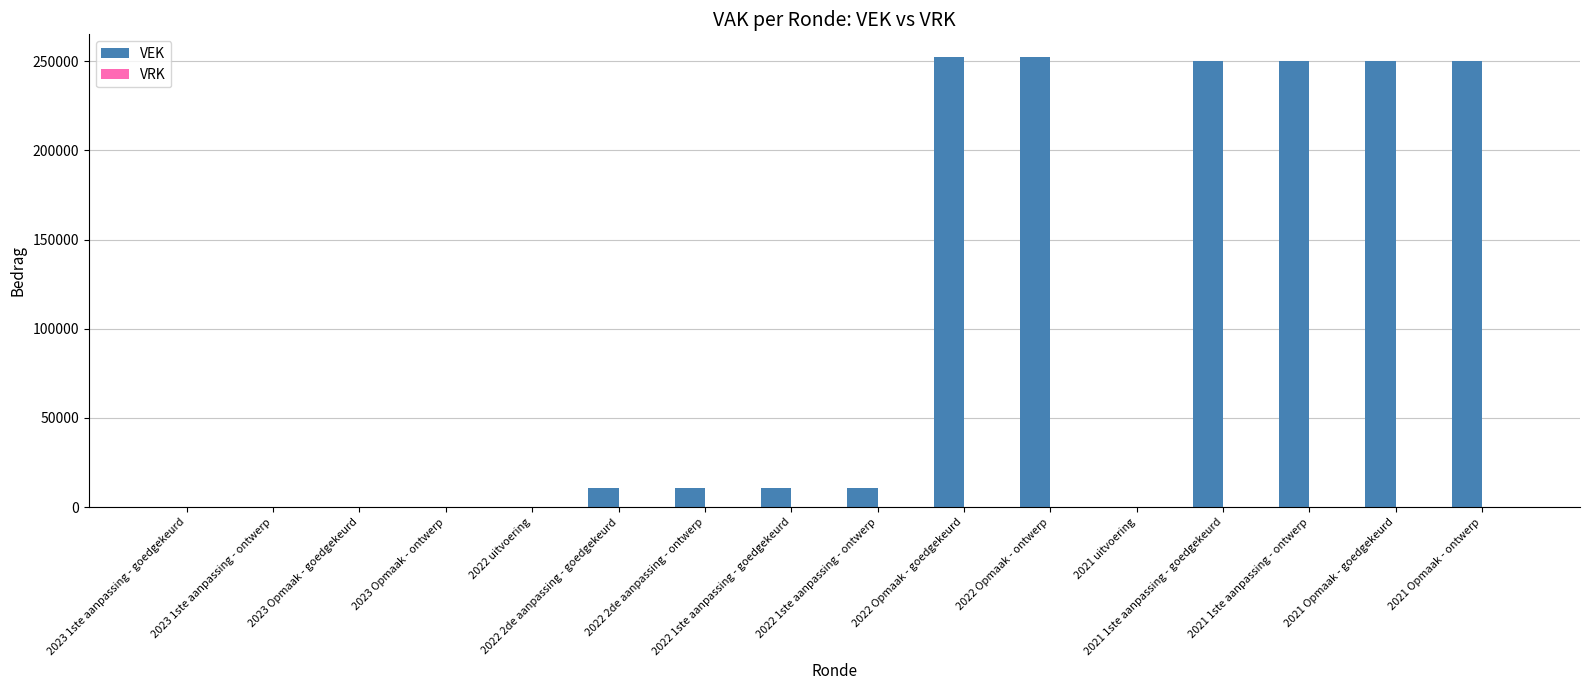

What is the sum of all values?

1548732